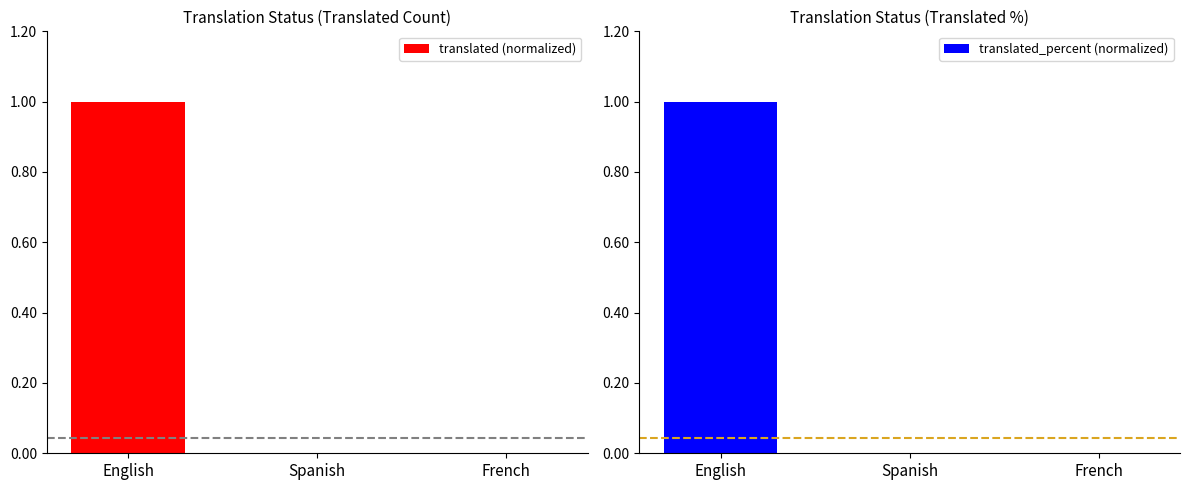

What is the difference between the maximum and minimum values in the translated (normalized) series?

1